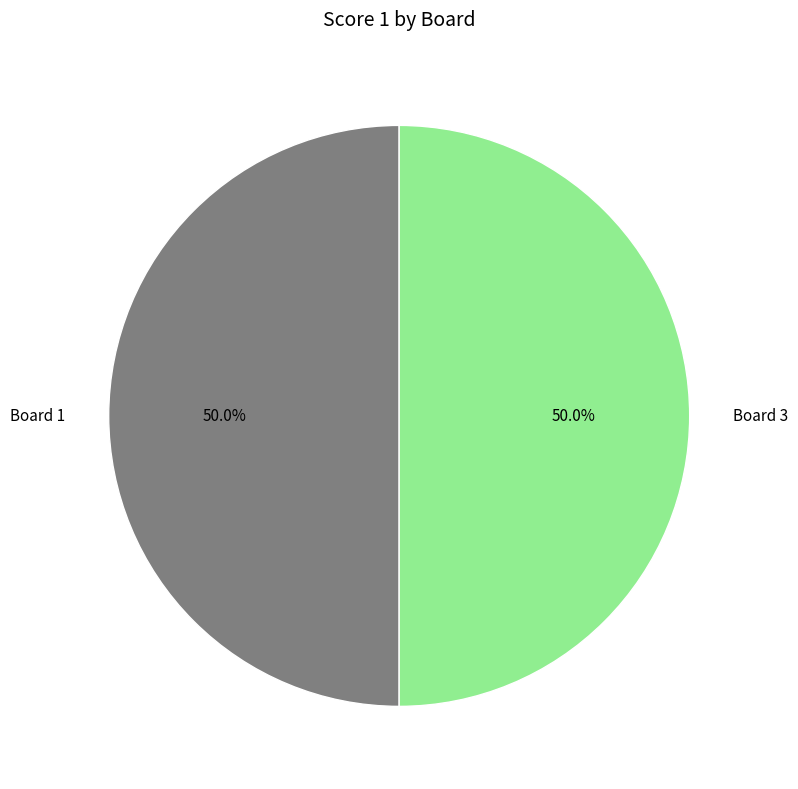

Approximately how many times larger is the value at Board 3 compared to Board 1?

1.0